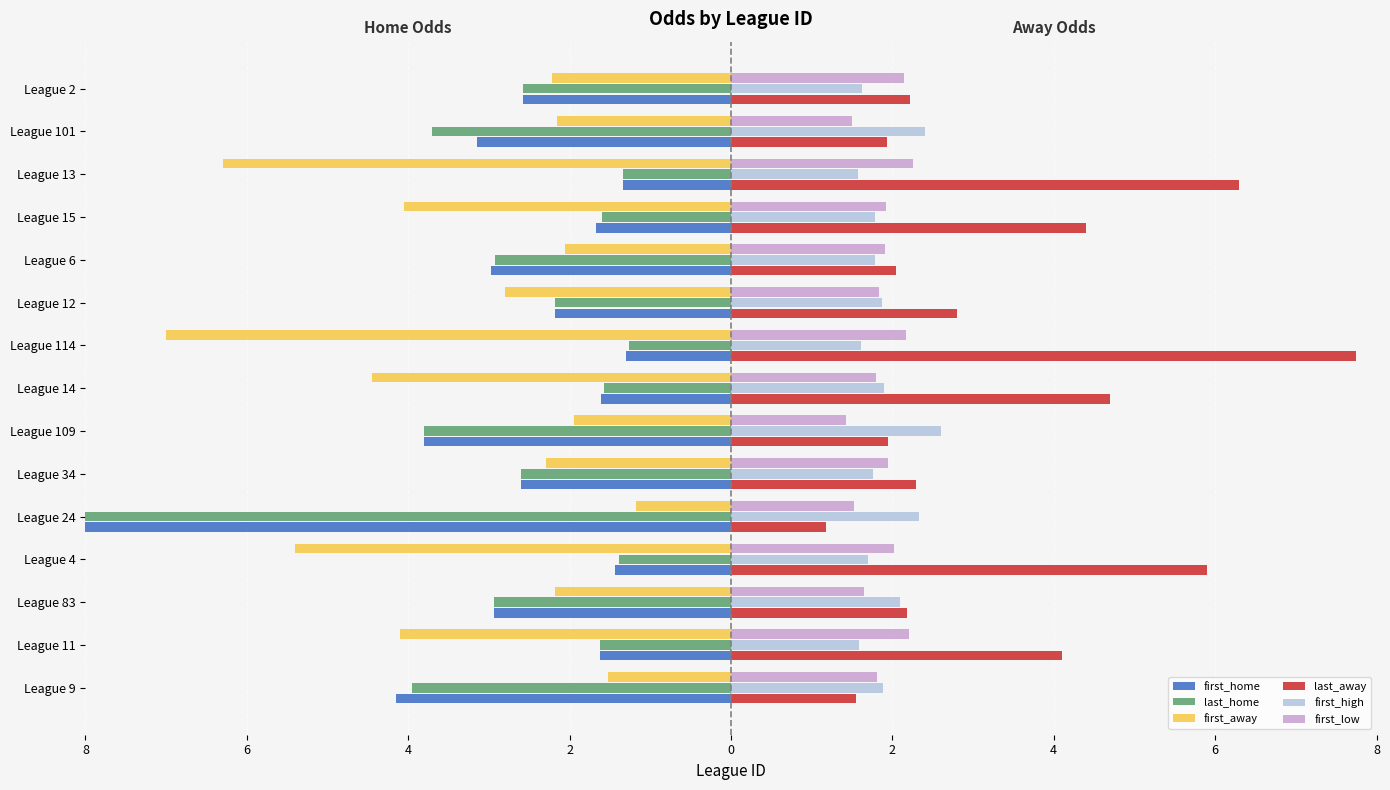

How many bars are there in total?

90